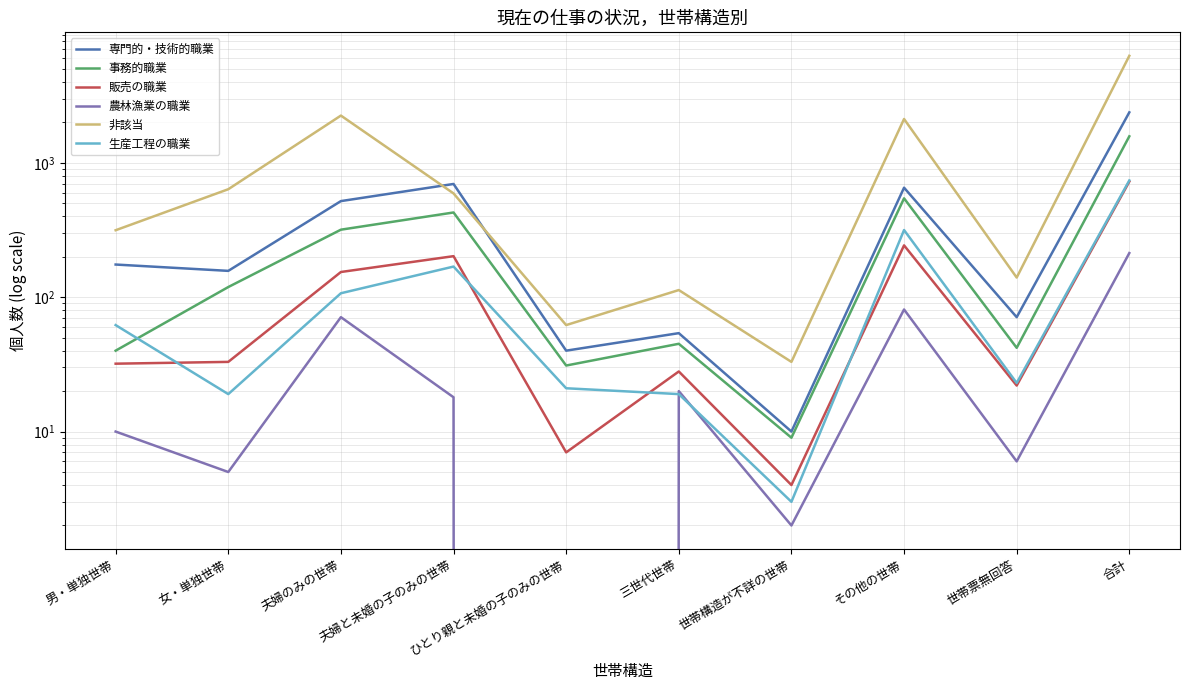

What is the sum of all 販売の職業 values?

1450